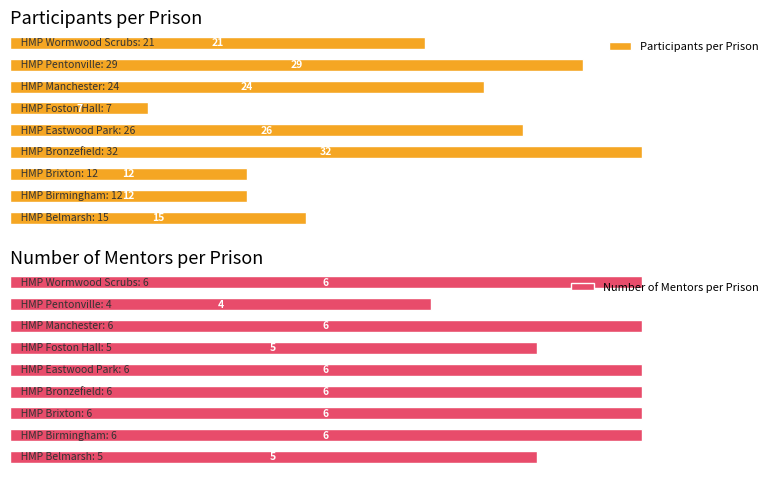

How many series are shown in this chart?

2